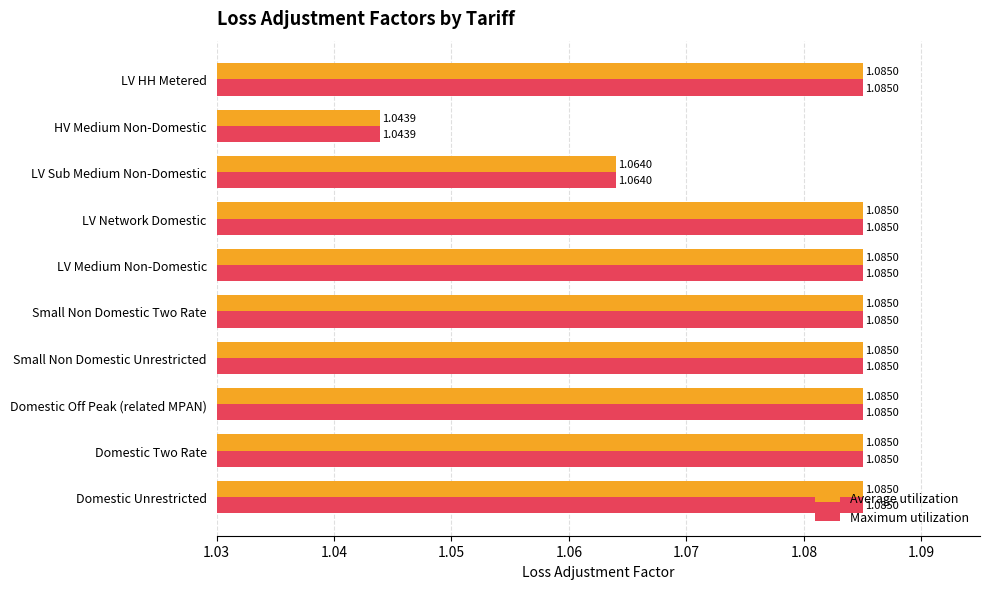

Where is Maximum utilization nearest to the value 1?

HV Medium Non-Domestic